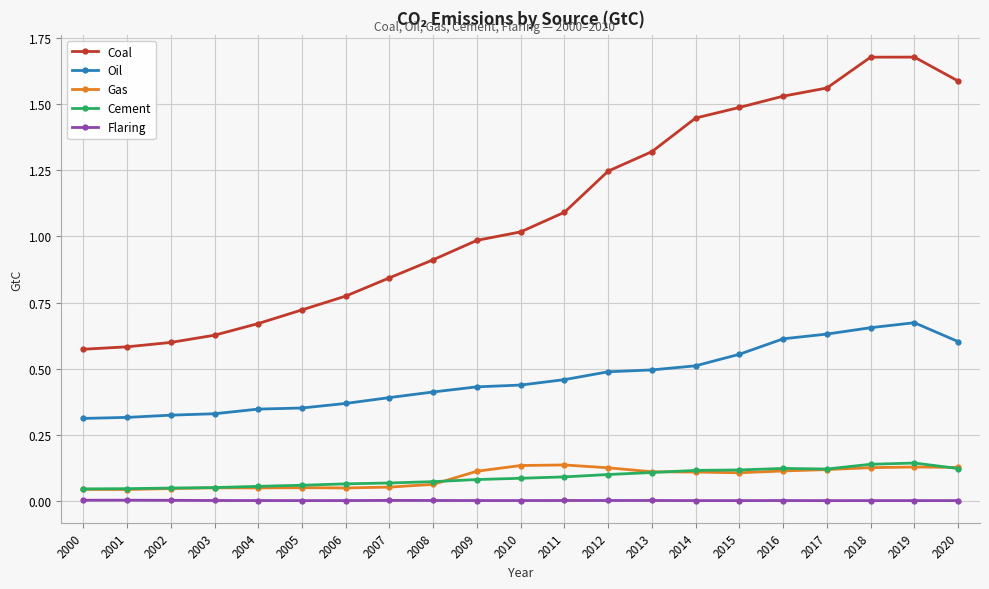

How many categories are shown in the chart?

21